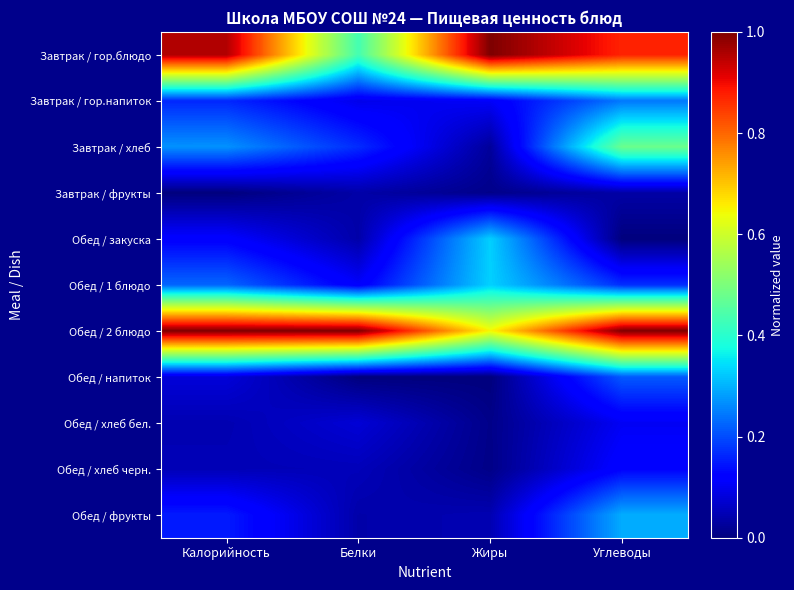

At which category is the sum across all series the highest?

Углеводы